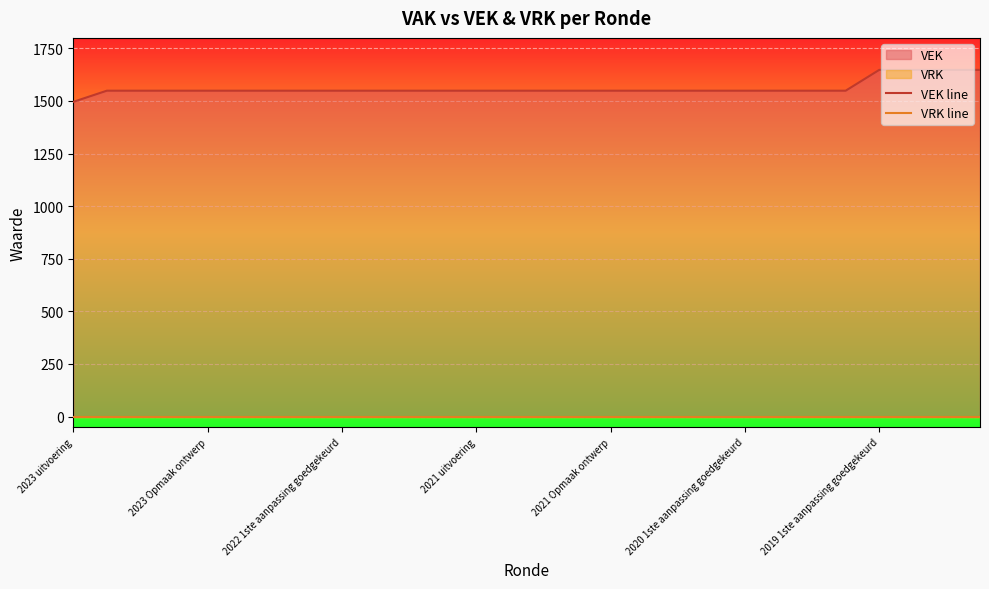

What is the maximum value shown in the chart?

1648